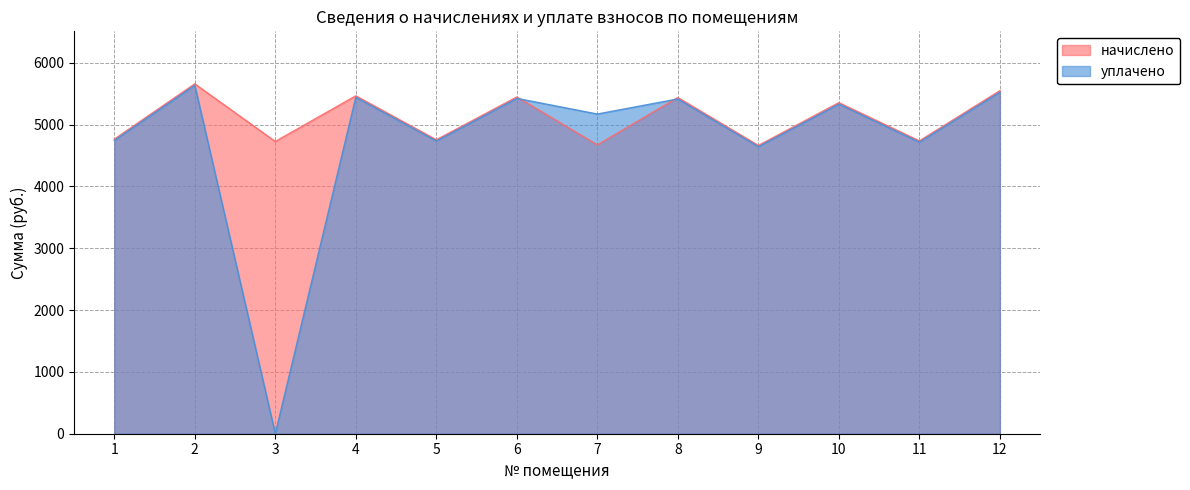

What is the lowest value of the начислено series?

4663.2